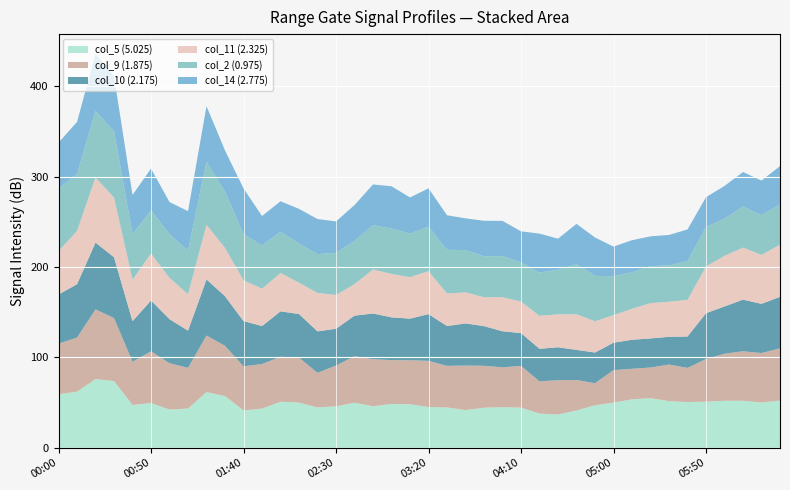

Reading left to right, transcribe all the data shown in this chart.

col_5: 2002/07/01 00:00=59.1	2002/07/01 00:10=62.1	2002/07/01 00:20=76.0	2002/07/01 00:30=73.8	2002/07/01 00:40=47.3	2002/07/01 00:50=49.5	2002/07/01 01:00=42.3	2002/07/01 01:10=43.4	2002/07/01 01:20=61.6	2002/07/01 01:30=57.2	2002/07/01 01:40=41.3	2002/07/01 01:50=43.3	2002/07/01 02:00=50.9	2002/07/01 02:10=50.0	2002/07/01 02:20=44.6	2002/07/01 02:30=45.9	2002/07/01 02:40=49.8	2002/07/01 02:50=45.9	2002/07/01 03:00=48.5	2002/07/01 03:10=48.1	2002/07/01 03:20=45.1	2002/07/01 03:30=44.6	2002/07/01 03:40=41.7	2002/07/01 03:50=44.3	2002/07/01 04:00=45.0	2002/07/01 04:10=44.4	2002/07/01 04:20=37.8	2002/07/01 04:30=36.8	2002/07/01 04:40=41.3	2002/07/01 04:50=47.0	2002/07/01 05:00=50.0	2002/07/01 05:10=53.6	2002/07/01 05:20=54.9	2002/07/01 05:30=51.6	2002/07/01 05:40=50.6	2002/07/01 05:50=51.0	2002/07/01 06:00=52.0	2002/07/01 06:10=52.0	2002/07/01 06:20=50.1	2002/07/01 06:30=52.2
col_9: 2002/07/01 00:00=56.1	2002/07/01 00:10=59.8	2002/07/01 00:20=77.1	2002/07/01 00:30=69.7	2002/07/01 00:40=47.9	2002/07/01 00:50=57.2	2002/07/01 01:00=51.3	2002/07/01 01:10=45.0	2002/07/01 01:20=62.6	2002/07/01 01:30=55.6	2002/07/01 01:40=48.8	2002/07/01 01:50=49.4	2002/07/01 02:00=49.8	2002/07/01 02:10=49.8	2002/07/01 02:20=38.3	2002/07/01 02:30=45.1	2002/07/01 02:40=51.5	2002/07/01 02:50=52.1	2002/07/01 03:00=48.5	2002/07/01 03:10=48.7	2002/07/01 03:20=51.1	2002/07/01 03:30=46.0	2002/07/01 03:40=49.3	2002/07/01 03:50=46.4	2002/07/01 04:00=44.0	2002/07/01 04:10=46.2	2002/07/01 04:20=35.7	2002/07/01 04:30=37.9	2002/07/01 04:40=33.7	2002/07/01 04:50=24.4	2002/07/01 05:00=35.9	2002/07/01 05:10=33.8	2002/07/01 05:20=33.9	2002/07/01 05:30=40.5	2002/07/01 05:40=37.8	2002/07/01 05:50=47.2	2002/07/01 06:00=52.1	2002/07/01 06:10=54.8	2002/07/01 06:20=54.7	2002/07/01 06:30=57.8
col_10: 2002/07/01 00:00=54.4	2002/07/01 00:10=59.1	2002/07/01 00:20=74.0	2002/07/01 00:30=67.3	2002/07/01 00:40=44.9	2002/07/01 00:50=56.3	2002/07/01 01:00=48.7	2002/07/01 01:10=41.2	2002/07/01 01:20=62.1	2002/07/01 01:30=54.9	2002/07/01 01:40=50.1	2002/07/01 01:50=42.0	2002/07/01 02:00=50.3	2002/07/01 02:10=48.2	2002/07/01 02:20=45.9	2002/07/01 02:30=40.7	2002/07/01 02:40=44.9	2002/07/01 02:50=50.6	2002/07/01 03:00=47.3	2002/07/01 03:10=46.1	2002/07/01 03:20=51.7	2002/07/01 03:30=44.1	2002/07/01 03:40=46.6	2002/07/01 03:50=43.9	2002/07/01 04:00=39.9	2002/07/01 04:10=36.3	2002/07/01 04:20=36.0	2002/07/01 04:30=36.5	2002/07/01 04:40=33.3	2002/07/01 04:50=34.0	2002/07/01 05:00=30.4	2002/07/01 05:10=32.1	2002/07/01 05:20=32.2	2002/07/01 05:30=30.7	2002/07/01 05:40=34.7	2002/07/01 05:50=50.7	2002/07/01 06:00=52.3	2002/07/01 06:10=57.1	2002/07/01 06:20=54.5	2002/07/01 06:30=57.0
col_11: 2002/07/01 00:00=48.1	2002/07/01 00:10=59.0	2002/07/01 00:20=72.0	2002/07/01 00:30=66.1	2002/07/01 00:40=46.1	2002/07/01 00:50=51.9	2002/07/01 01:00=45.7	2002/07/01 01:10=40.3	2002/07/01 01:20=60.5	2002/07/01 01:30=53.4	2002/07/01 01:40=45.2	2002/07/01 01:50=41.3	2002/07/01 02:00=42.4	2002/07/01 02:10=34.7	2002/07/01 02:20=42.5	2002/07/01 02:30=37.4	2002/07/01 02:40=34.9	2002/07/01 02:50=48.7	2002/07/01 03:00=48.1	2002/07/01 03:10=45.9	2002/07/01 03:20=47.5	2002/07/01 03:30=36.0	2002/07/01 03:40=34.4	2002/07/01 03:50=32.0	2002/07/01 04:00=37.7	2002/07/01 04:10=34.9	2002/07/01 04:20=36.5	2002/07/01 04:30=36.5	2002/07/01 04:40=39.4	2002/07/01 04:50=34.6	2002/07/01 05:00=30.4	2002/07/01 05:10=34.4	2002/07/01 05:20=39.0	2002/07/01 05:30=38.8	2002/07/01 05:40=40.6	2002/07/01 05:50=51.7	2002/07/01 06:00=56.0	2002/07/01 06:10=57.6	2002/07/01 06:20=54.1	2002/07/01 06:30=57.8
col_2: 2002/07/01 00:00=69.3	2002/07/01 00:10=62.8	2002/07/01 00:20=73.7	2002/07/01 00:30=73.3	2002/07/01 00:40=50.2	2002/07/01 00:50=47.9	2002/07/01 01:00=48.2	2002/07/01 01:10=48.2	2002/07/01 01:20=69.8	2002/07/01 01:30=62.2	2002/07/01 01:40=51.0	2002/07/01 01:50=47.8	2002/07/01 02:00=45.8	2002/07/01 02:10=43.2	2002/07/01 02:20=43.0	2002/07/01 02:30=46.6	2002/07/01 02:40=47.8	2002/07/01 02:50=49.1	2002/07/01 03:00=50.2	2002/07/01 03:10=48.3	2002/07/01 03:20=49.2	2002/07/01 03:30=48.4	2002/07/01 03:40=46.7	2002/07/01 03:50=45.3	2002/07/01 04:00=45.5	2002/07/01 04:10=43.5	2002/07/01 04:20=47.8	2002/07/01 04:30=49.3	2002/07/01 04:40=55.3	2002/07/01 04:50=50.2	2002/07/01 05:00=43.2	2002/07/01 05:10=40.3	2002/07/01 05:20=40.9	2002/07/01 05:30=40.3	2002/07/01 05:40=43.0	2002/07/01 05:50=43.6	2002/07/01 06:00=41.1	2002/07/01 06:10=45.5	2002/07/01 06:20=44.1	2002/07/01 06:30=44.4
col_14: 2002/07/01 00:00=50.7	2002/07/01 00:10=57.8	2002/07/01 00:20=63.2	2002/07/01 00:30=60.9	2002/07/01 00:40=43.4	2002/07/01 00:50=46.2	2002/07/01 01:00=35.7	2002/07/01 01:10=43.8	2002/07/01 01:20=61.4	2002/07/01 01:30=45.7	2002/07/01 01:40=50.6	2002/07/01 01:50=32.7	2002/07/01 02:00=33.6	2002/07/01 02:10=38.5	2002/07/01 02:20=38.8	2002/07/01 02:30=34.8	2002/07/01 02:40=39.7	2002/07/01 02:50=45.0	2002/07/01 03:00=46.8	2002/07/01 03:10=39.9	2002/07/01 03:20=42.5	2002/07/01 03:30=38.2	2002/07/01 03:40=35.2	2002/07/01 03:50=39.3	2002/07/01 04:00=39.0	2002/07/01 04:10=34.2	2002/07/01 04:20=43.2	2002/07/01 04:30=34.4	2002/07/01 04:40=44.8	2002/07/01 04:50=42.5	2002/07/01 05:00=32.7	2002/07/01 05:10=35.5	2002/07/01 05:20=33.1	2002/07/01 05:30=33.6	2002/07/01 05:40=34.9	2002/07/01 05:50=33.1	2002/07/01 06:00=36.3	2002/07/01 06:10=38.2	2002/07/01 06:20=38.2	2002/07/01 06:30=42.5